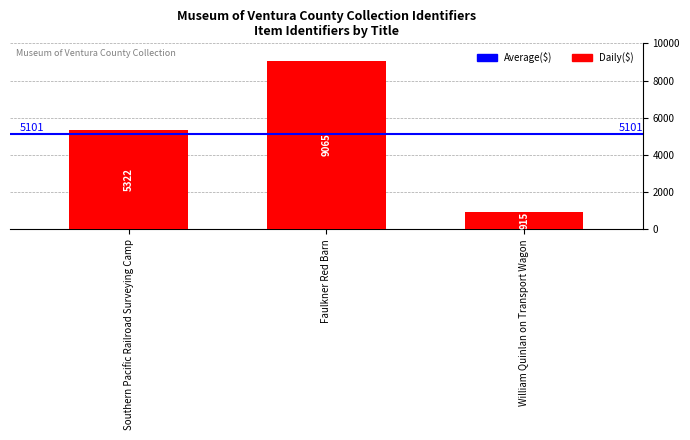

Is it true that the value at Southern Pacific Railroad Surveying Camp is 5322?

True